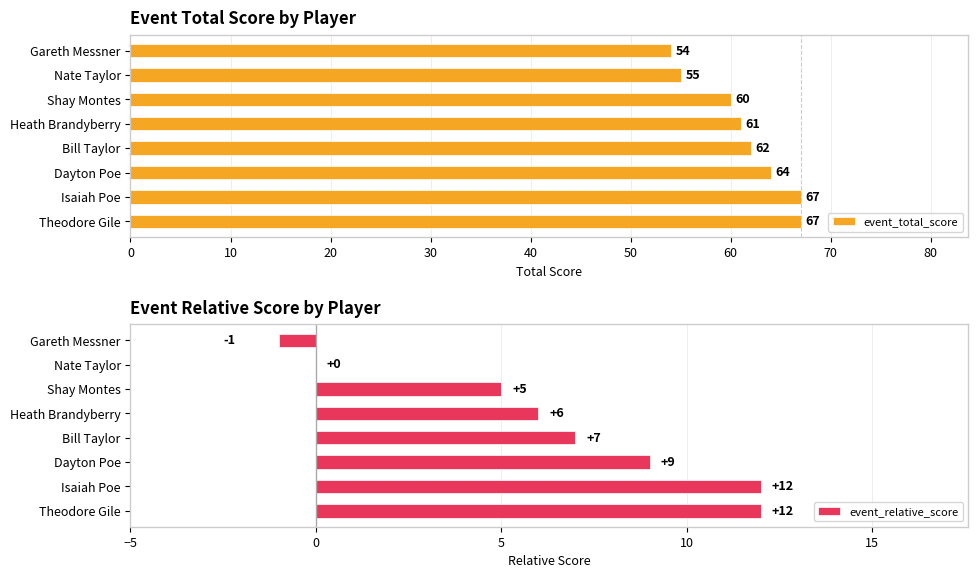

What value does the event_total_score series have at Theodore Gile, to the nearest 10?

70